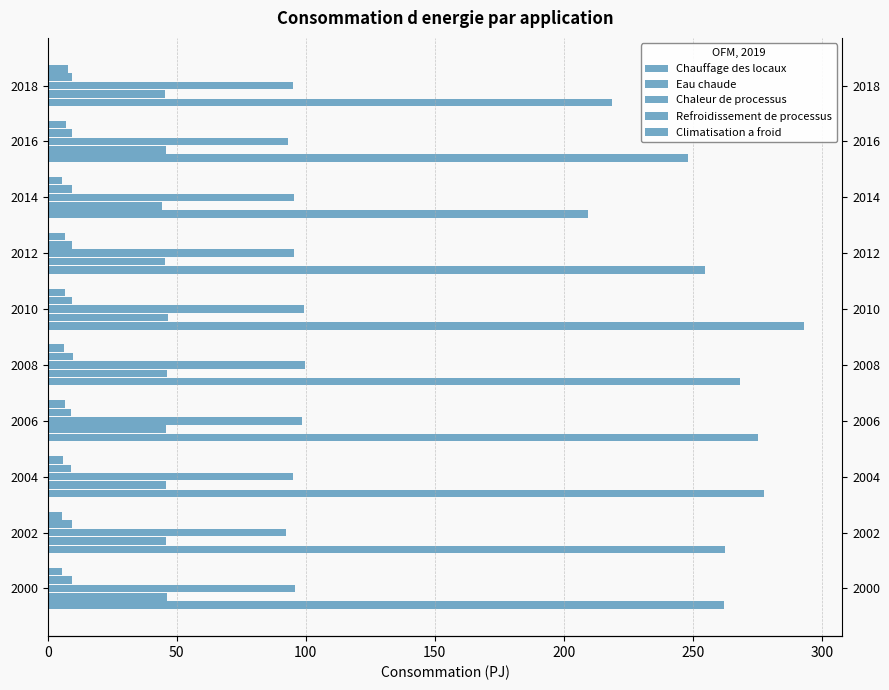

What is the average value of the Chauffage des locaux series?

257.1